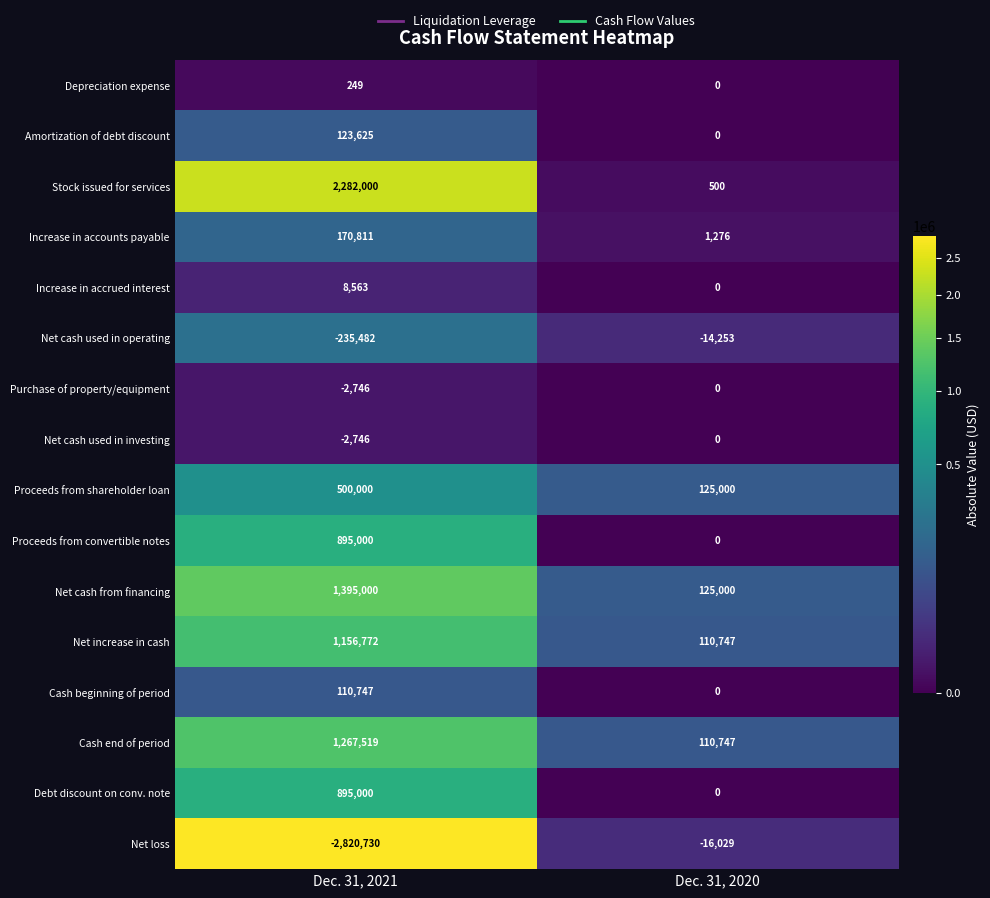

Which series has the largest range (max minus min)?

Net loss